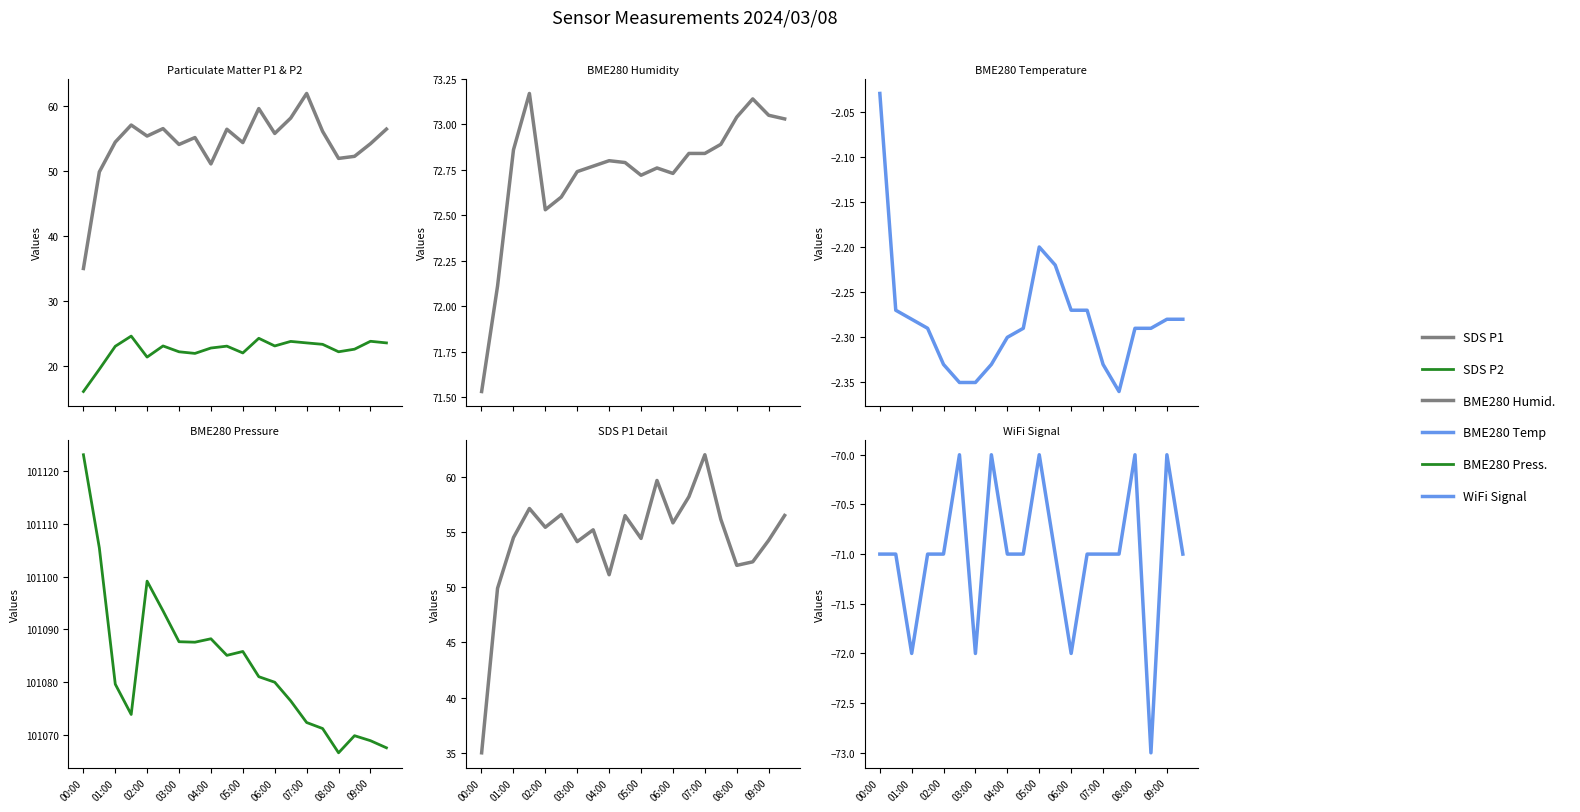

At which label does SDS_P2 first exceed 23?

2024/03/08 01:30:07